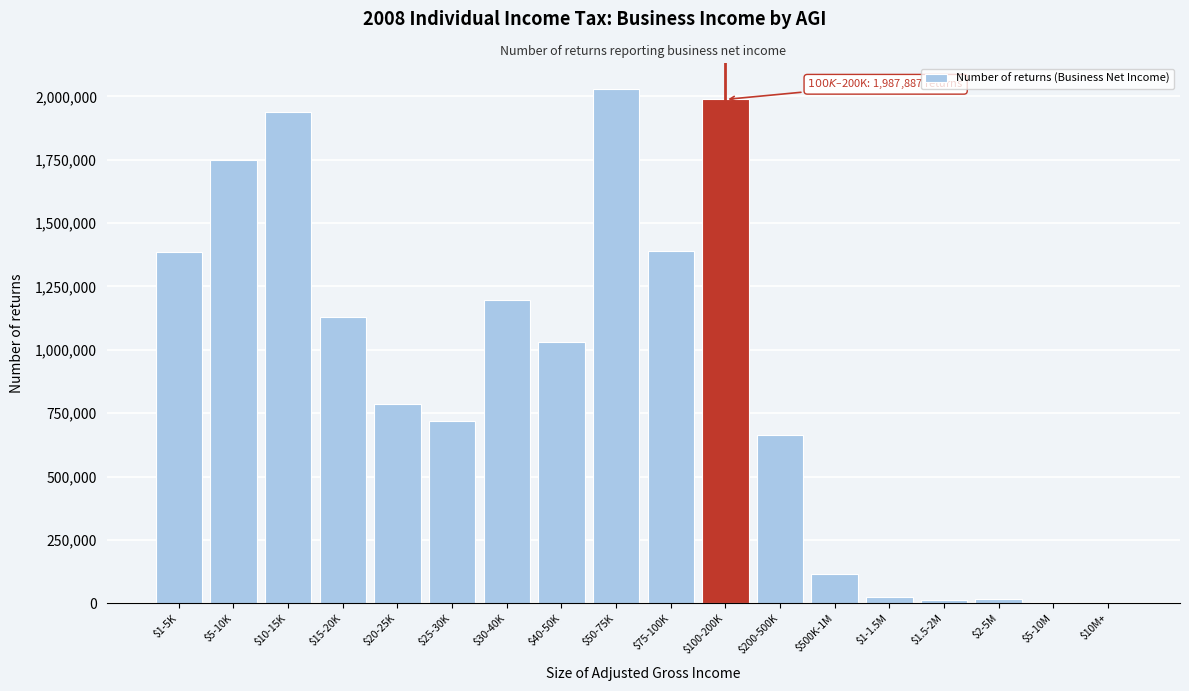

Is it true that the value at $5-10K is 2332104?

False